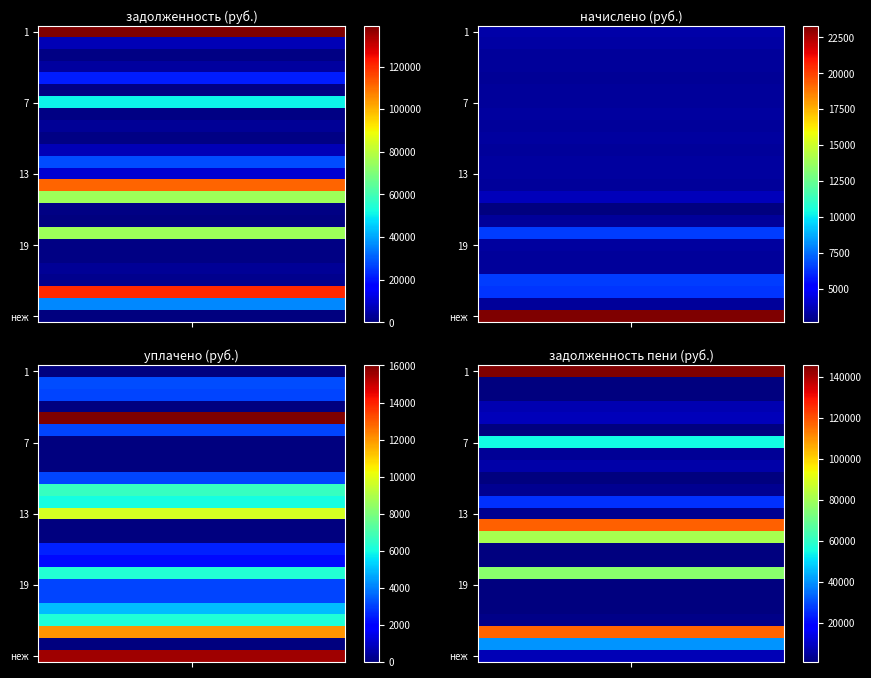

How many distinct data groups are displayed?

25